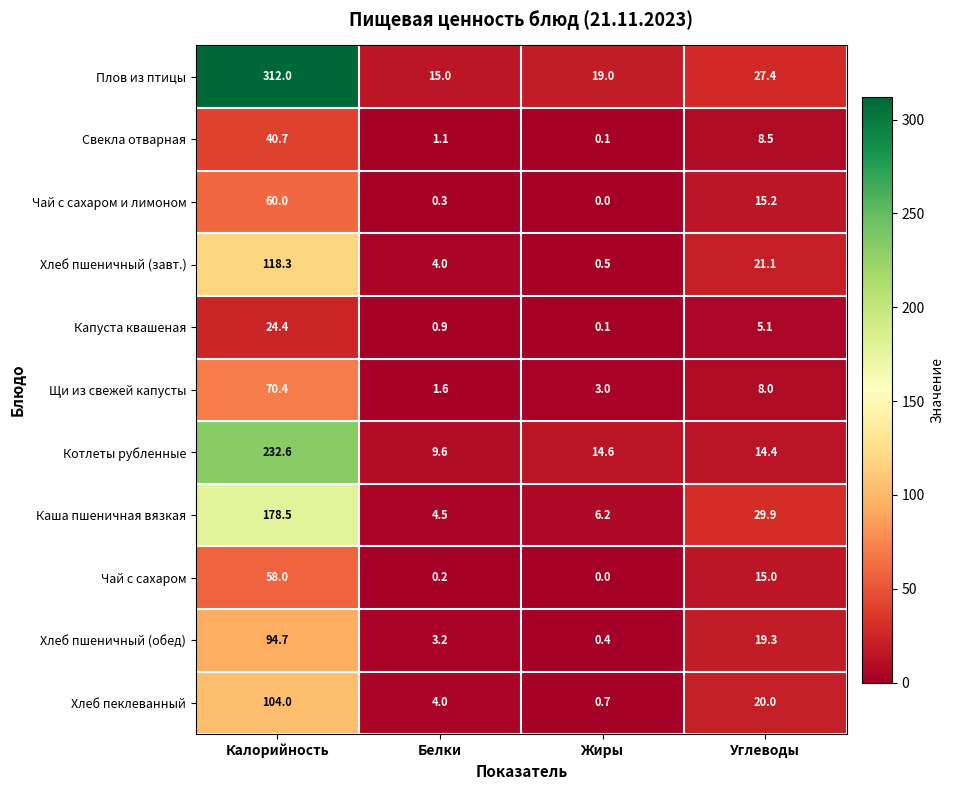

Which series has the largest total across all categories?

Плов из птицы